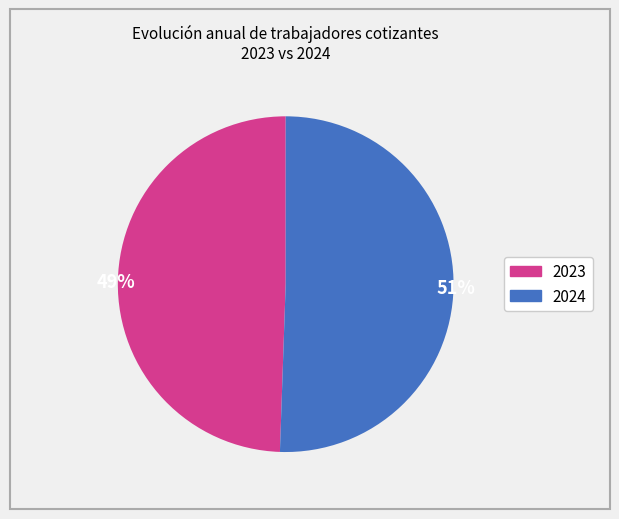

Is there a majority slice in this chart?

Yes